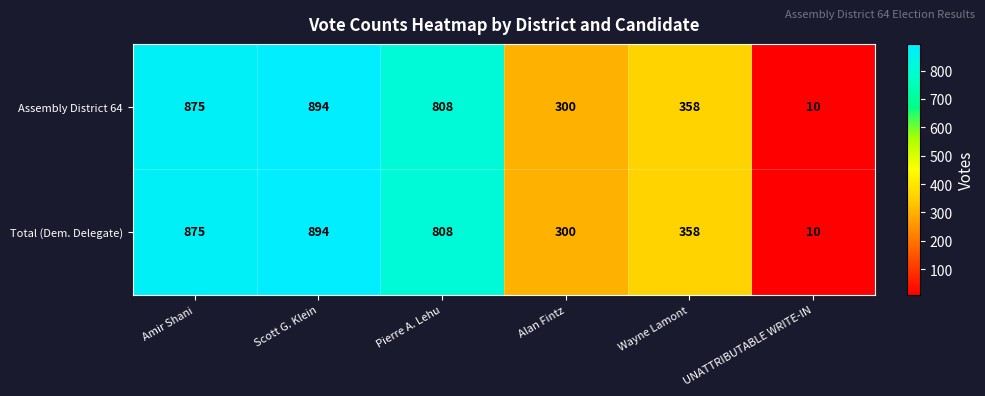

Count the number of data series in this chart.

2